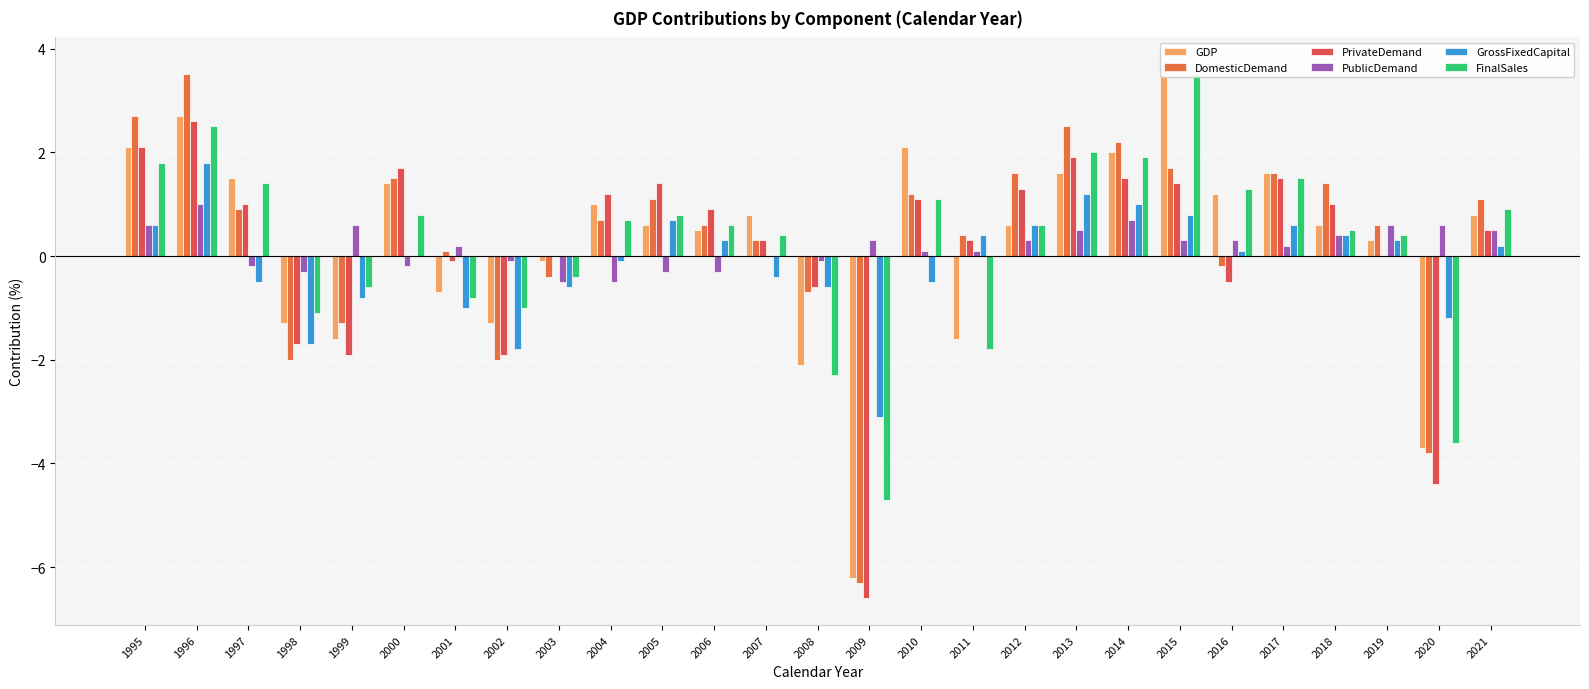

What is the sum of all FinalSales values?

6.4